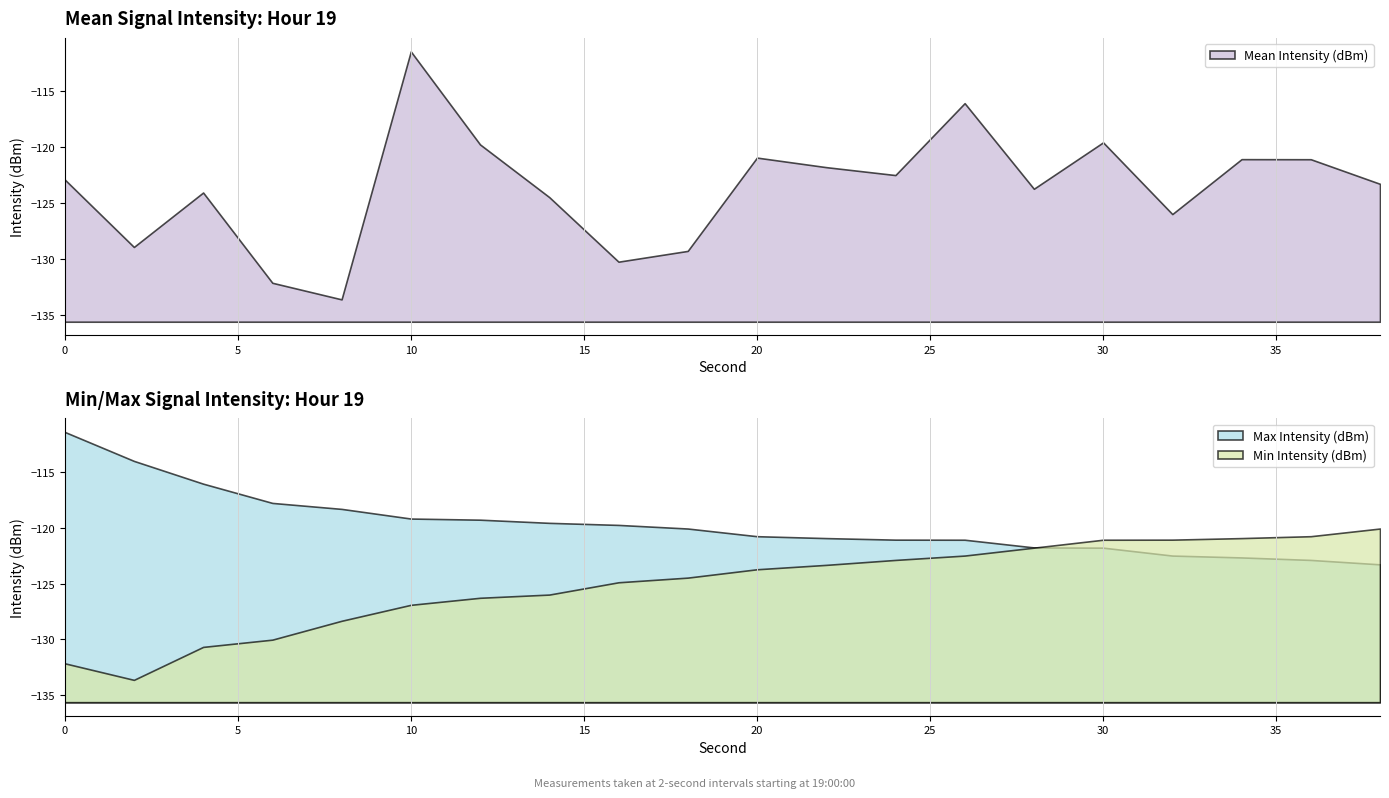

What is the value of the Min Intensity (dBm) point at the 13th from the left?

-122.9